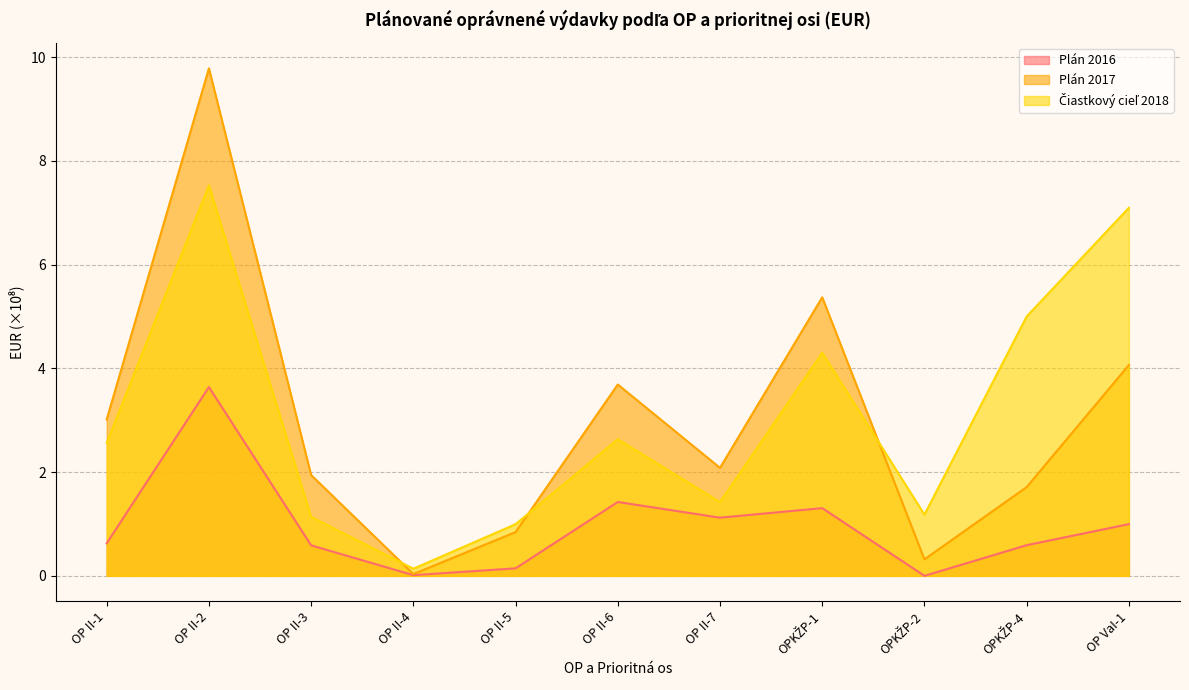

What position from the left is OP II-5?

5